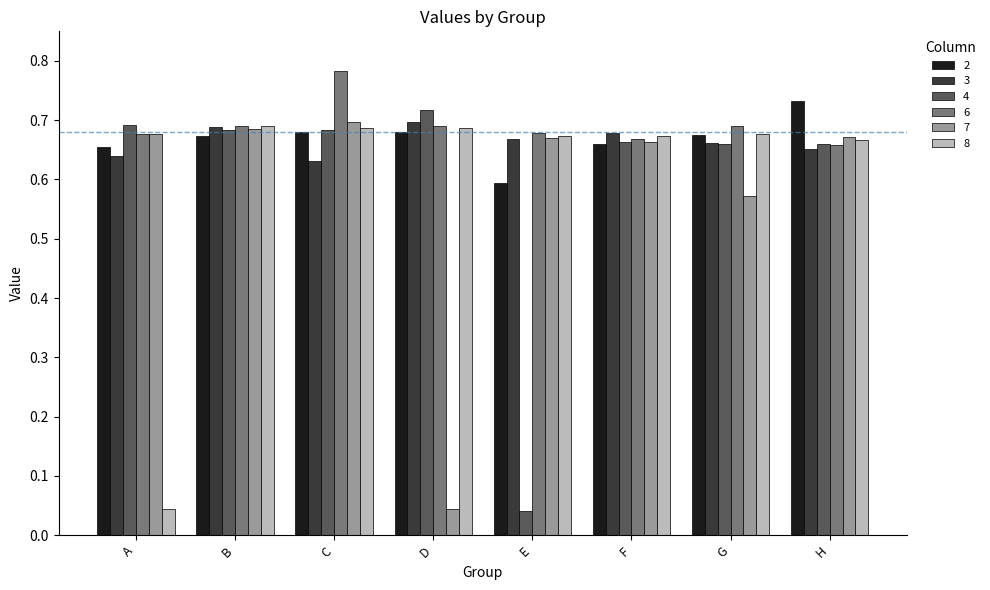

What is the sum of all 6 values?

5.5